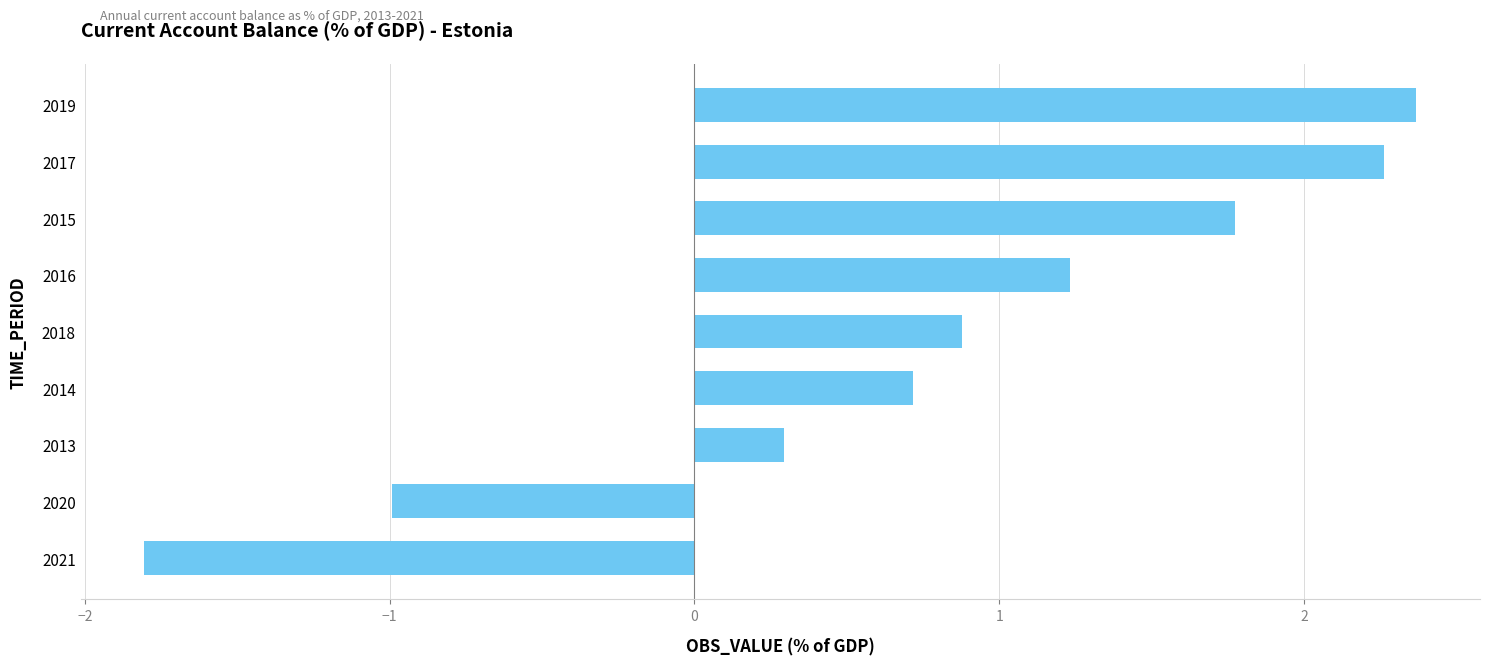

Does the chart contain stacked bars?

No